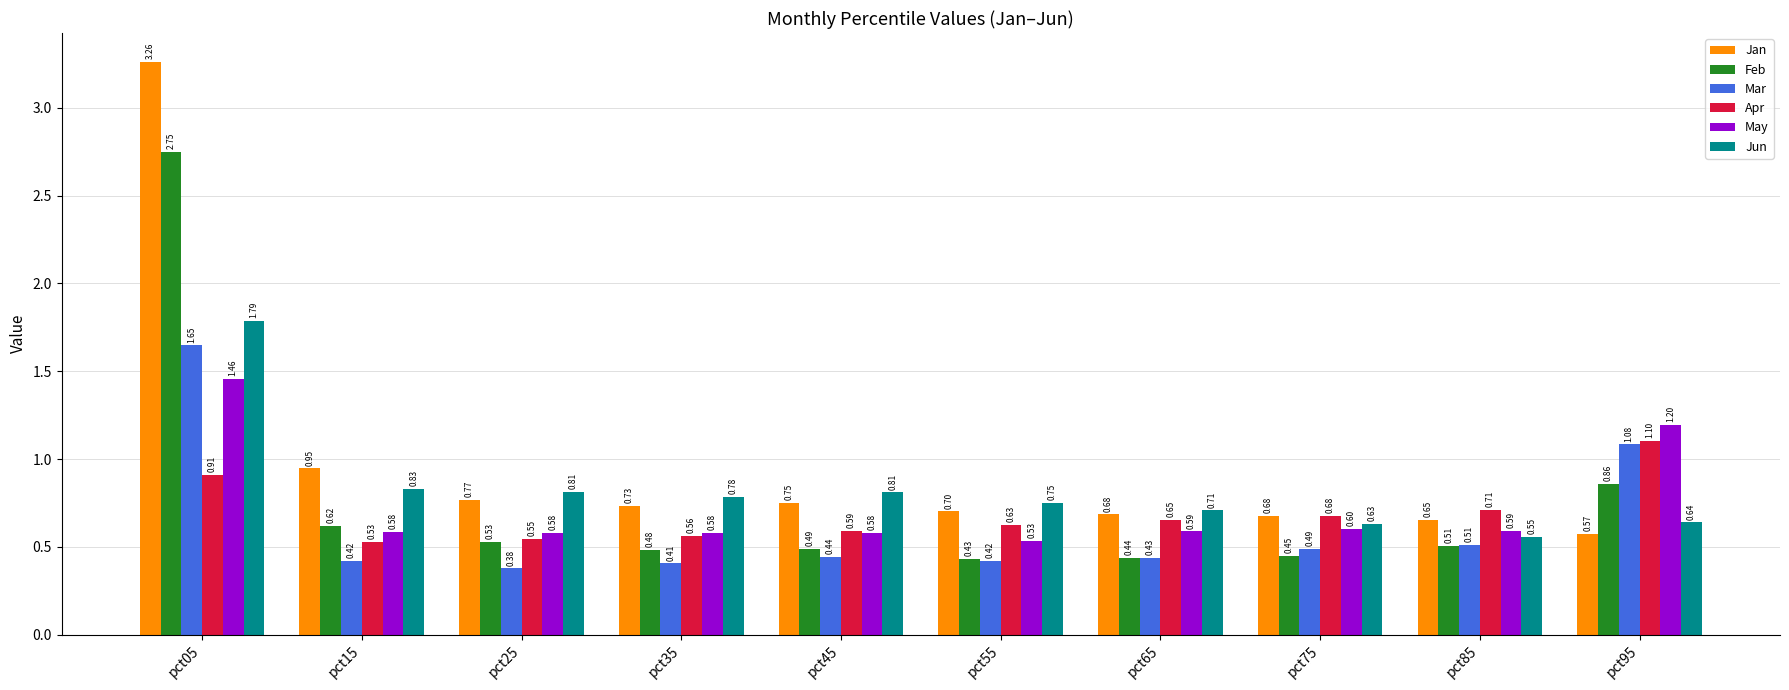

The value of Apr at pct45 is 0.9. True or false?

False